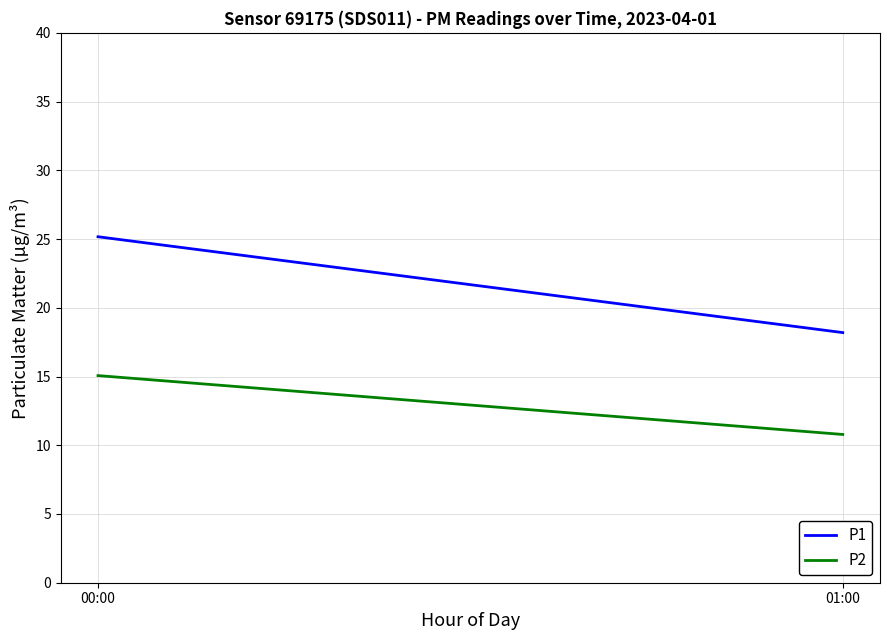

Reading right to left, transcribe all the data shown in this chart.

P1: 01:00=18.2	00:00=25.2
P2: 01:00=10.8	00:00=15.1